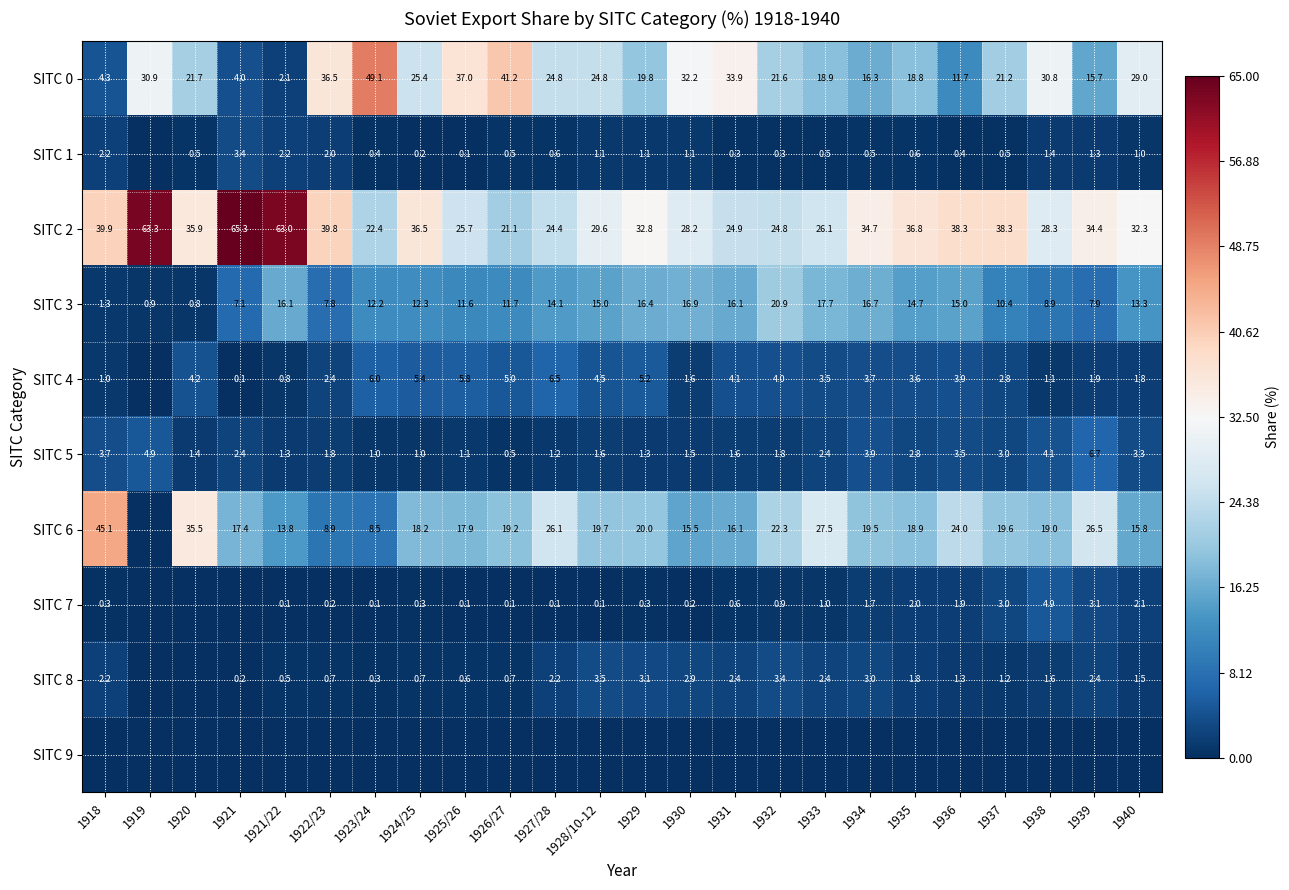

At which label does SITC 3 reach its minimum?

1920